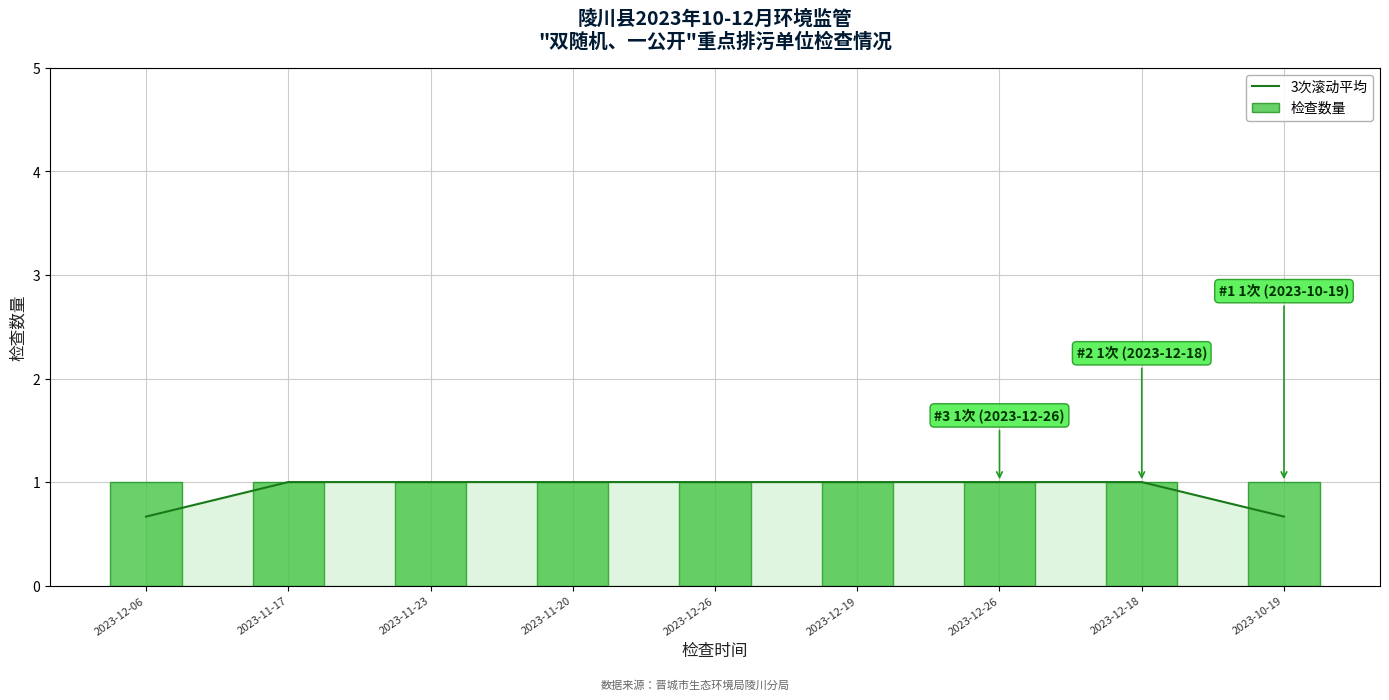

How many 3次滚动平均 values are between 1 and 2?

7